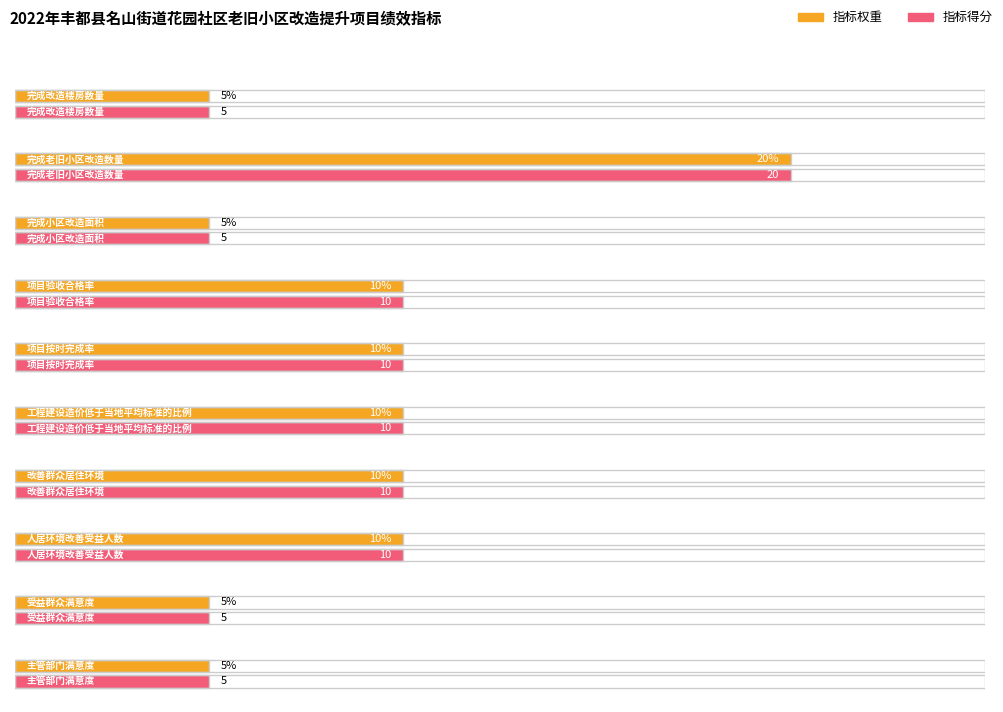

What is the label of the 2nd bar from the right?

受益群众满意度